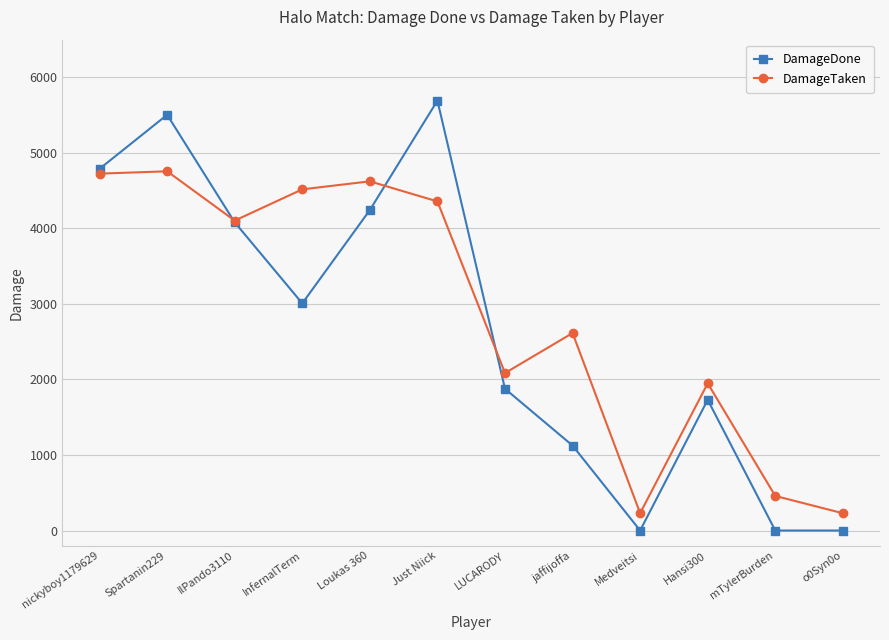

What is the label of the 6th point from the right?

LUCARODY